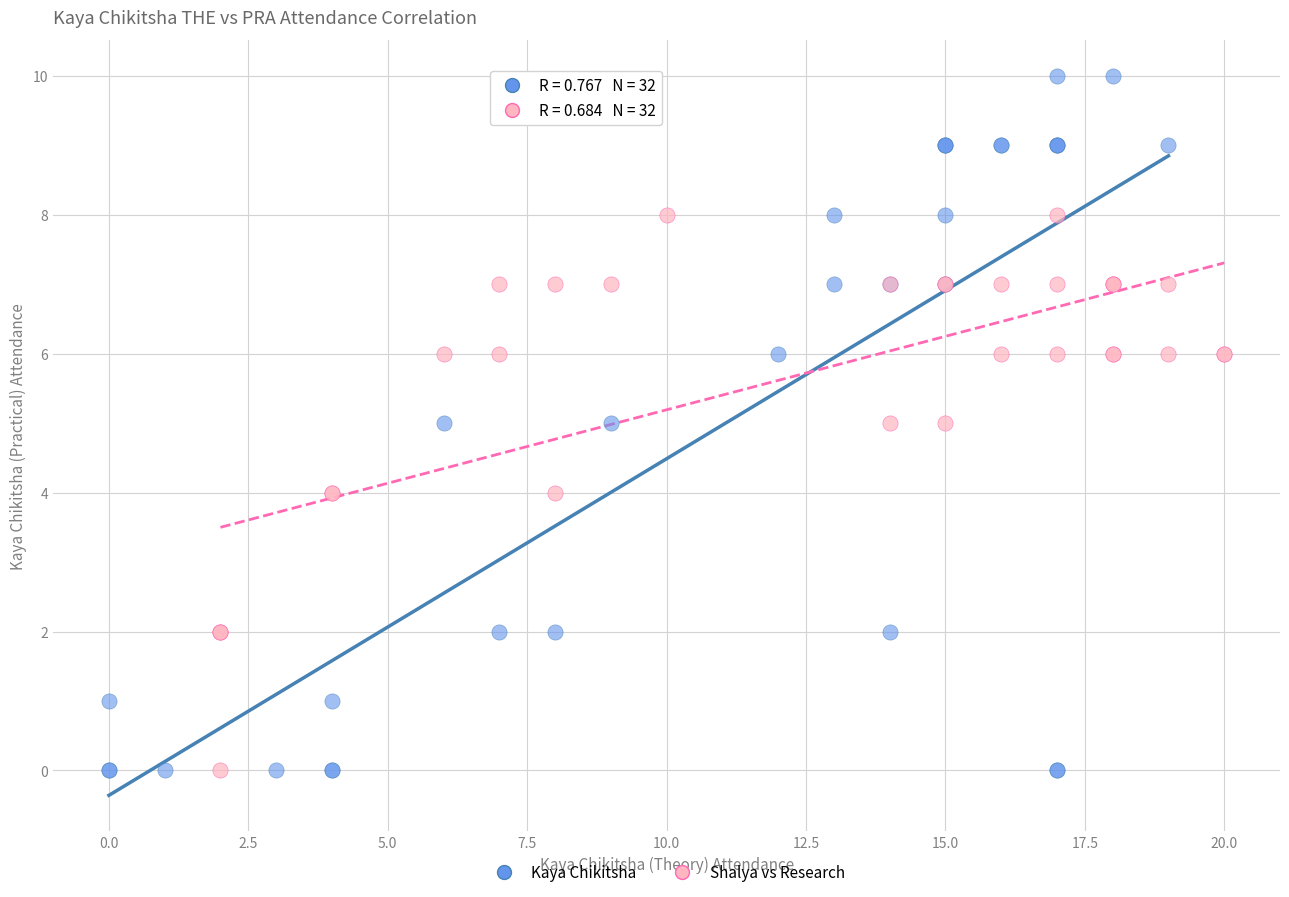

Which series contains the highest Y value?

Kaya Chikitsha